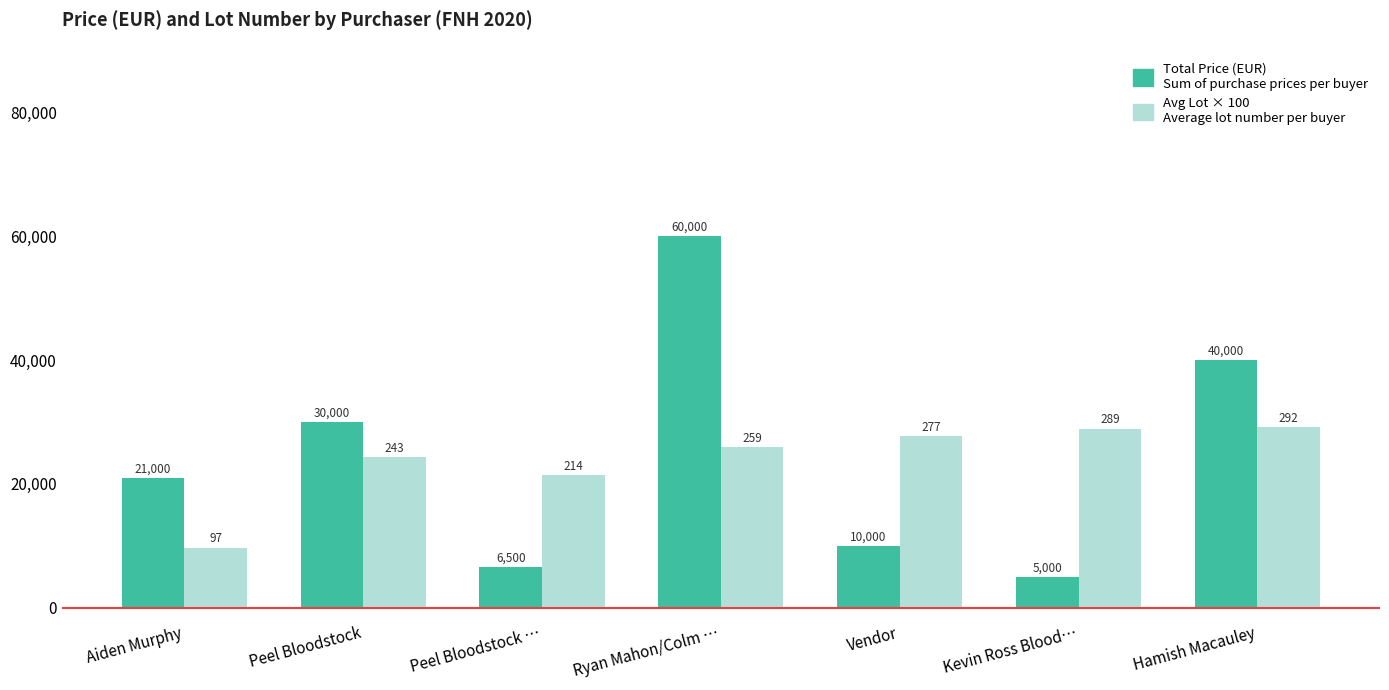

What is the greatest value displayed?

60000